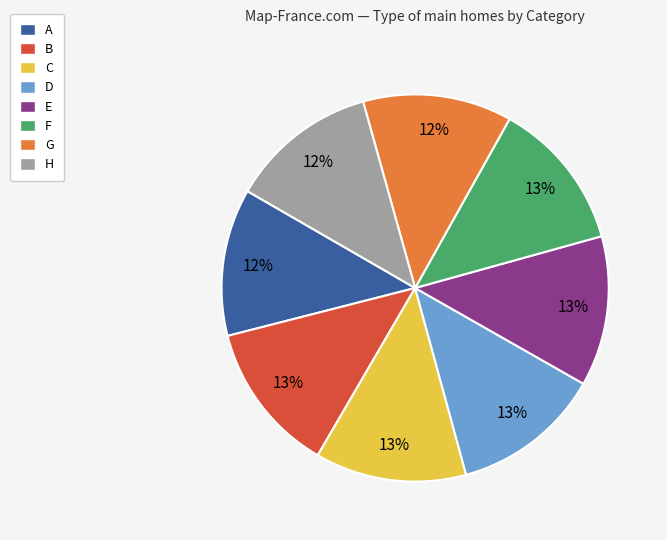

True or false: F accounts for 1% of the total.

False